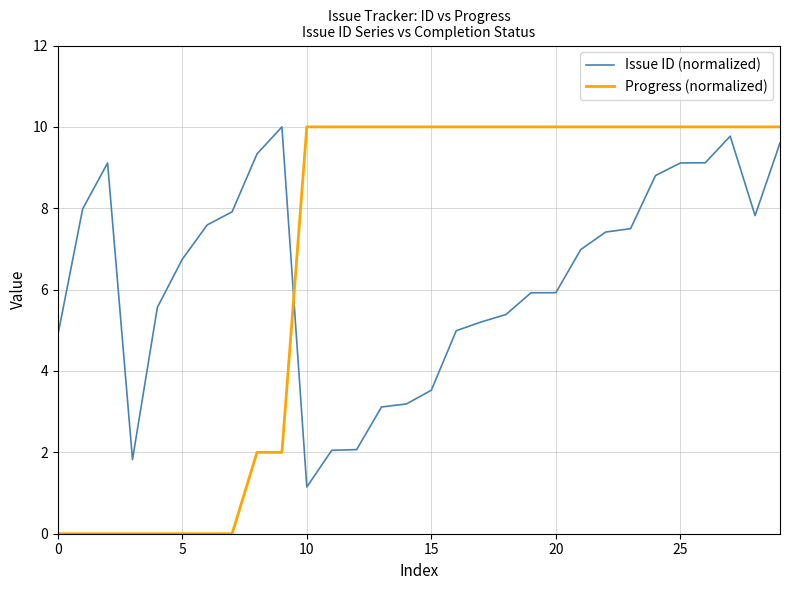

Which series has the largest range (max minus min)?

Progress (normalized)